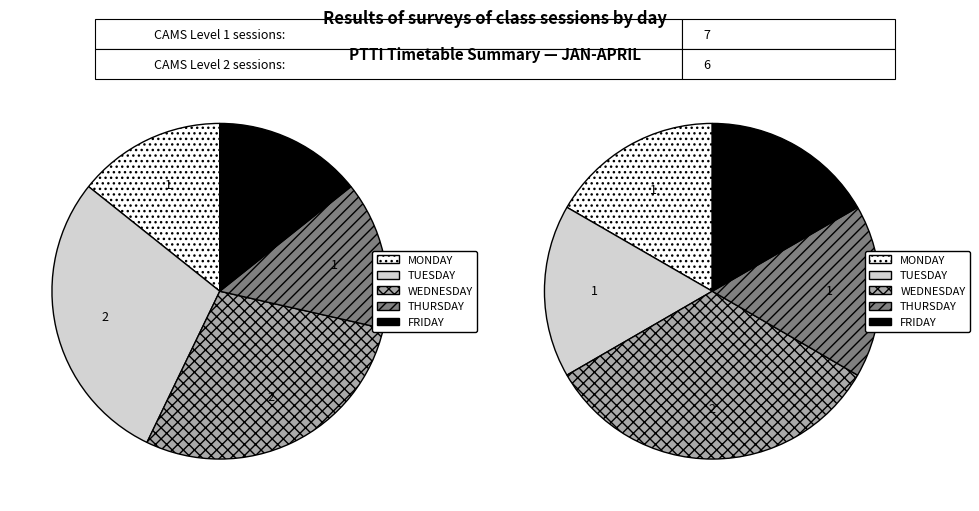

Is MONDAY the majority of the pie?

No